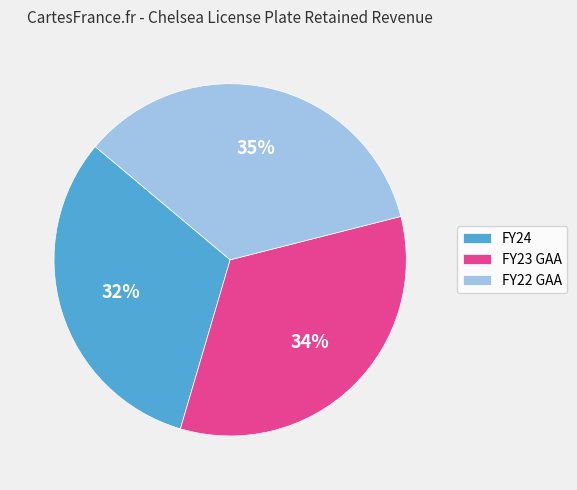

True or false: FY22 GAA accounts for 24% of the total.

False